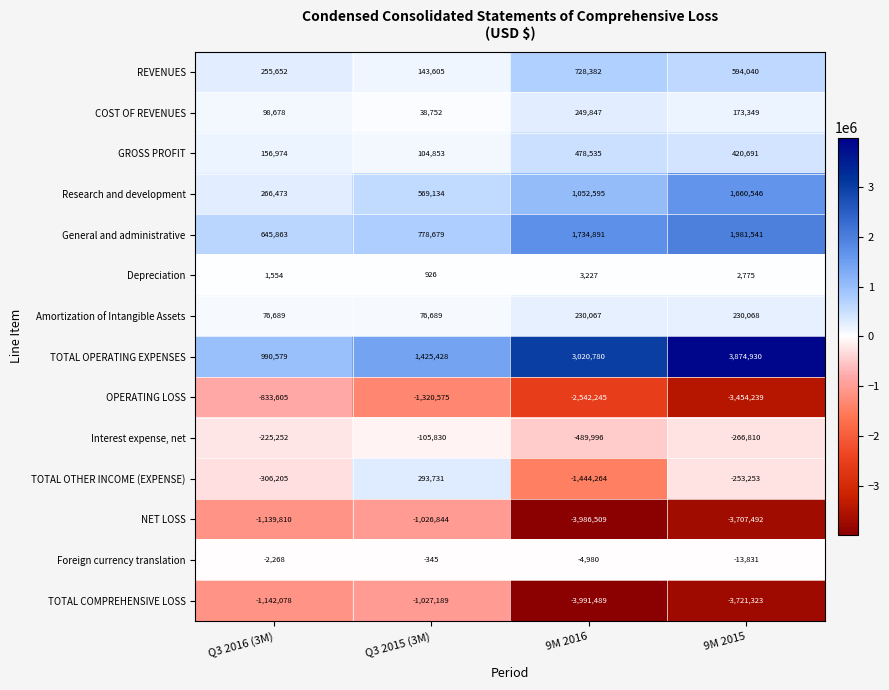

What is the minimum value shown in the chart?

-3991489